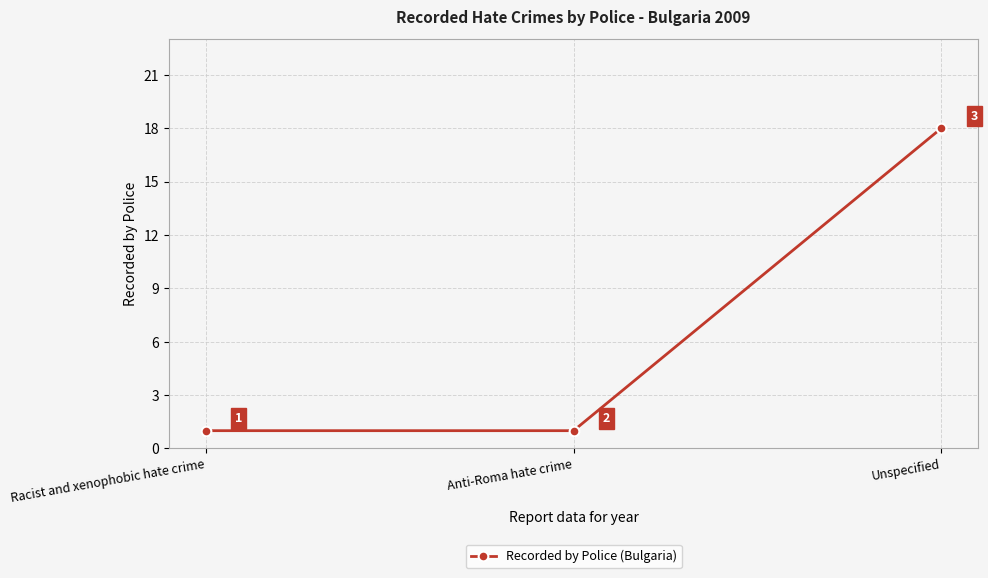

What is the average value?

7